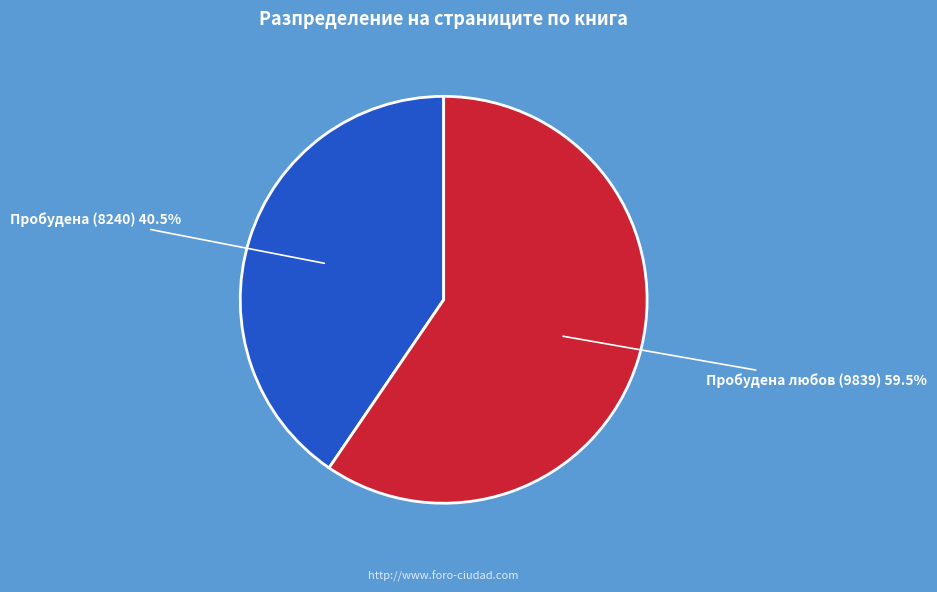

Which slice is the smallest?

Пробудена (8240)